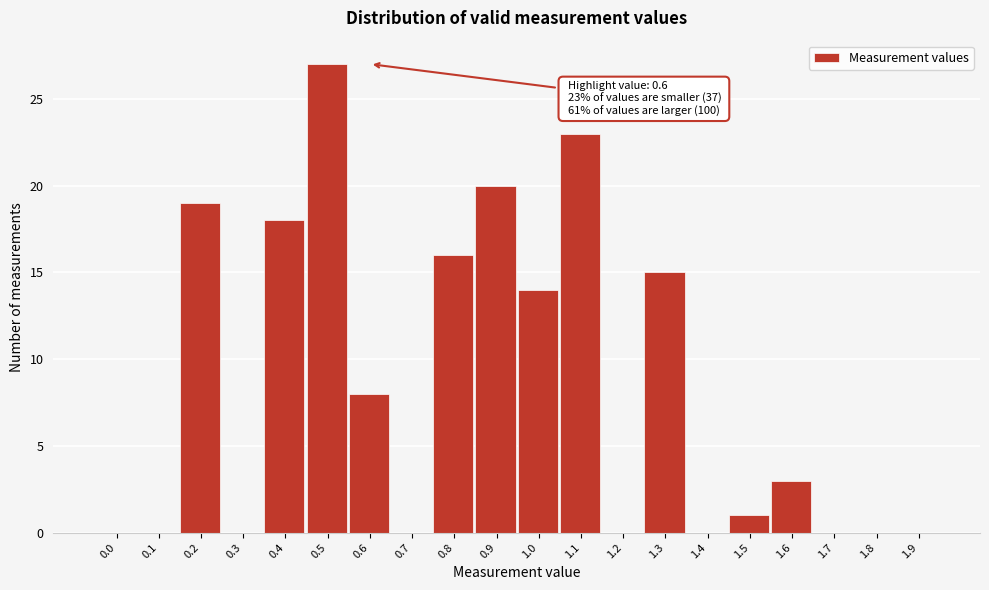

Reading left to right, extract all data points from this chart.

0.0=0	0.1=0	0.2=19	0.3=0	0.4=18	0.5=27	0.6=8	0.7=0	0.8=16	0.9=20	1.0=14	1.1=23	1.2=0	1.3=15	1.4=0	1.5=1	1.6=3	1.7=0	1.8=0	1.9=0